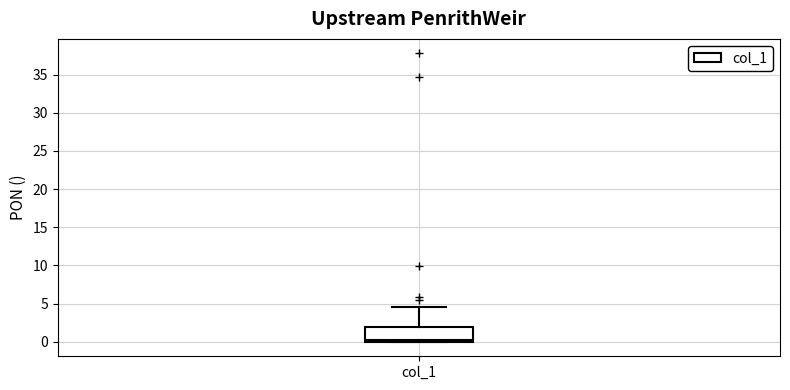

Transcribe this box plot: give where the median line is, the range the box spans, and where the two whiskers end, as read against the y-axis. The values are not printed on the chart, so give them approximately, as read against the axis.

median 0.5, box 0.0 to 2.0, whiskers 0.0 to 4.5